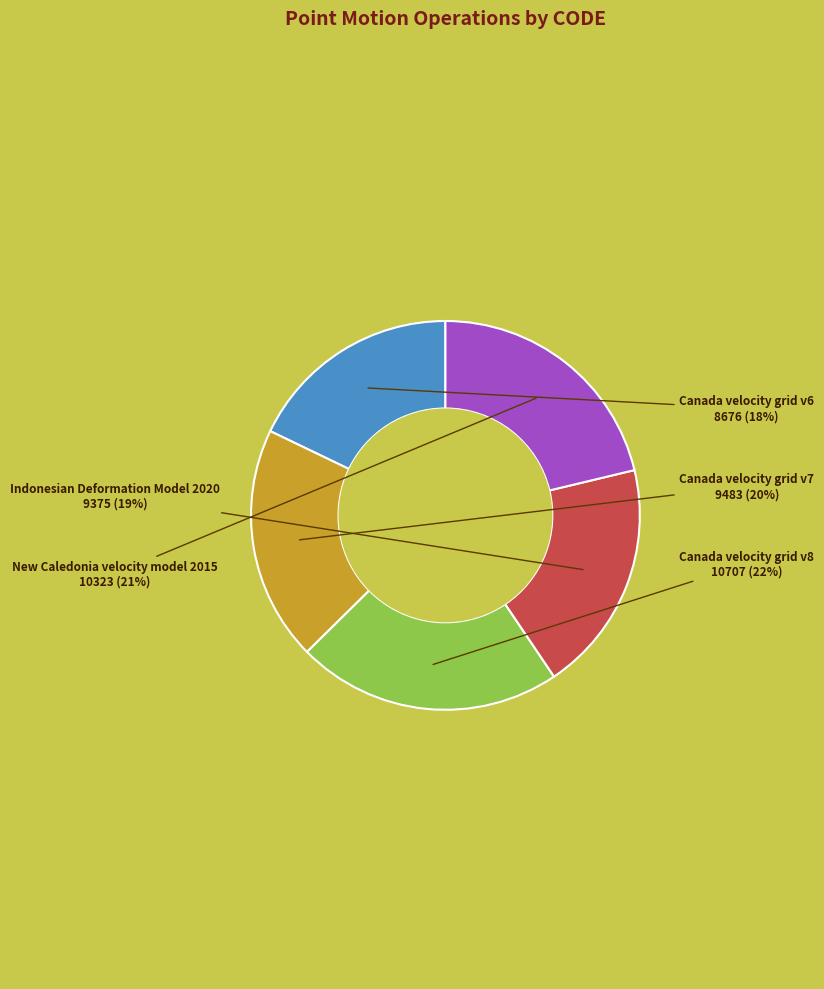

Does Indonesian Deformation Model 2020 account for over 50% of the chart?

No